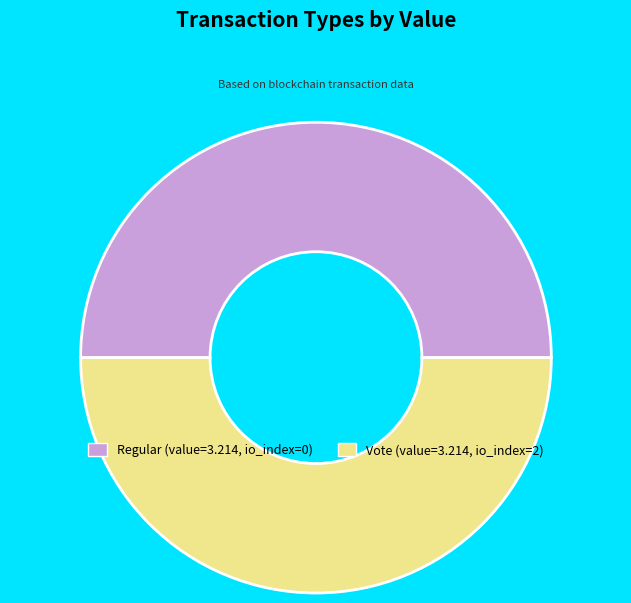

How many segments does this pie chart have?

2